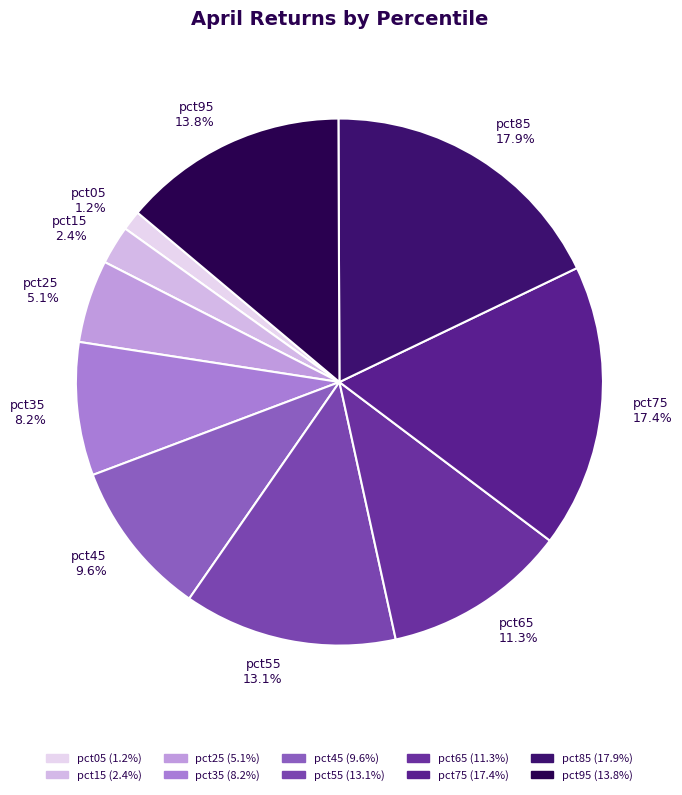

The pct35 slice represents 8% of the pie. True or false?

True